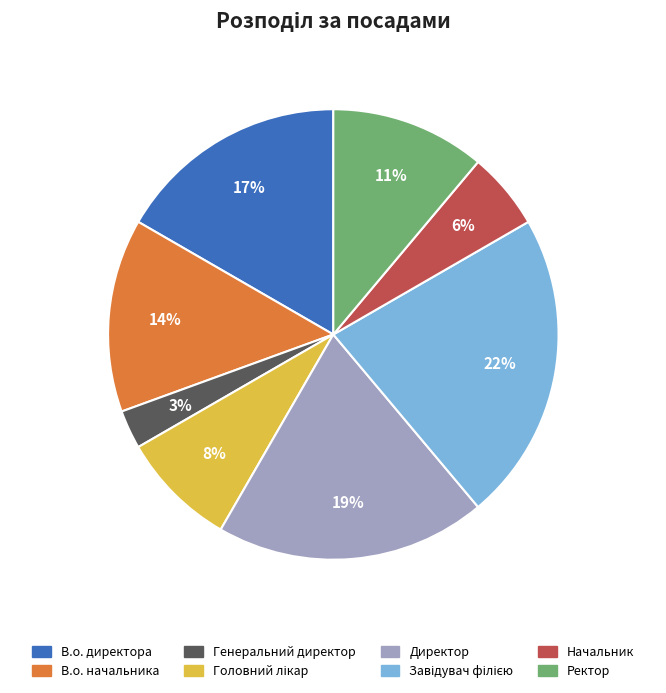

Count the number of slices in the pie.

8